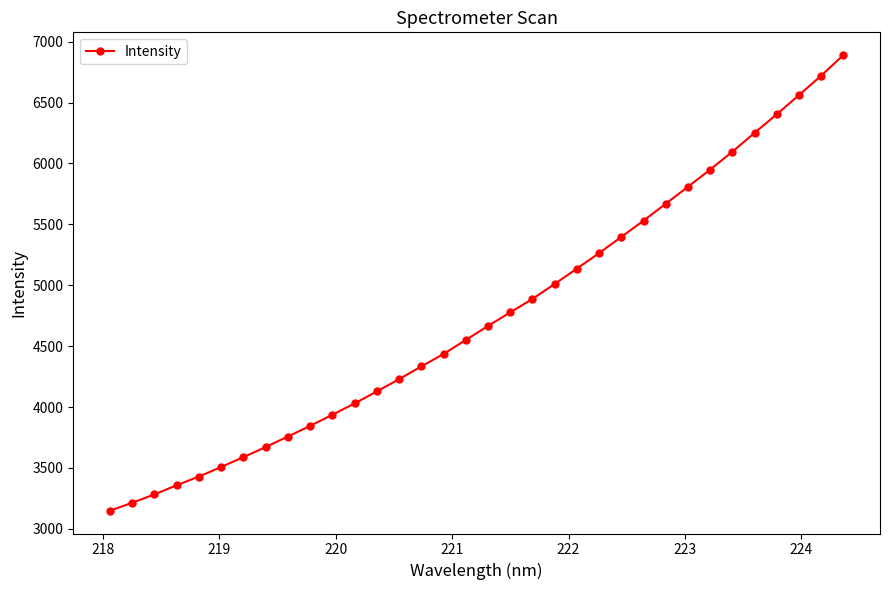

What is the minimum value shown in the chart?

3148.4